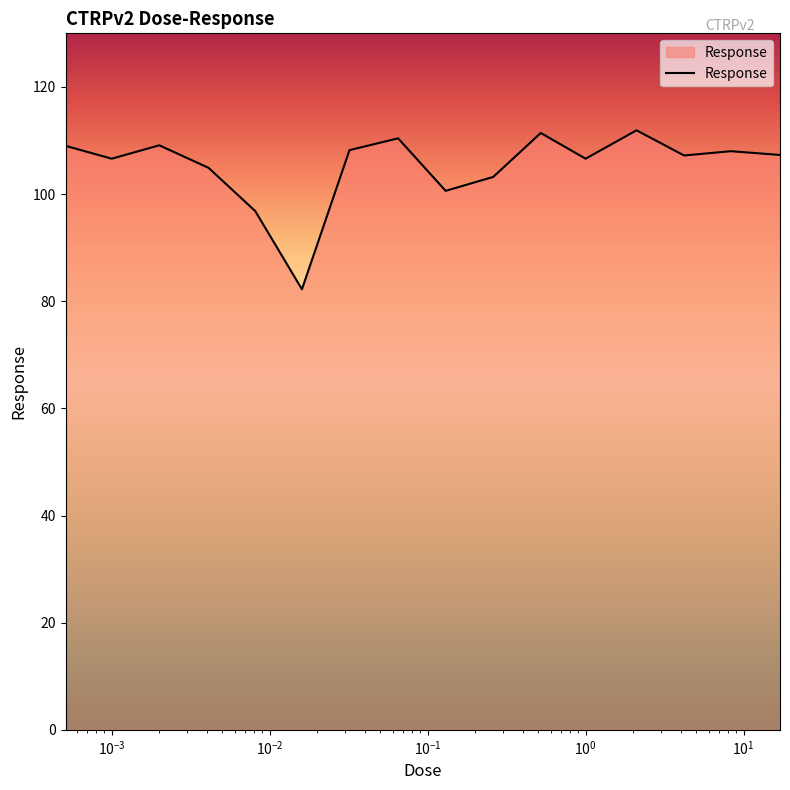

What is the difference between the maximum and minimum values?

29.7